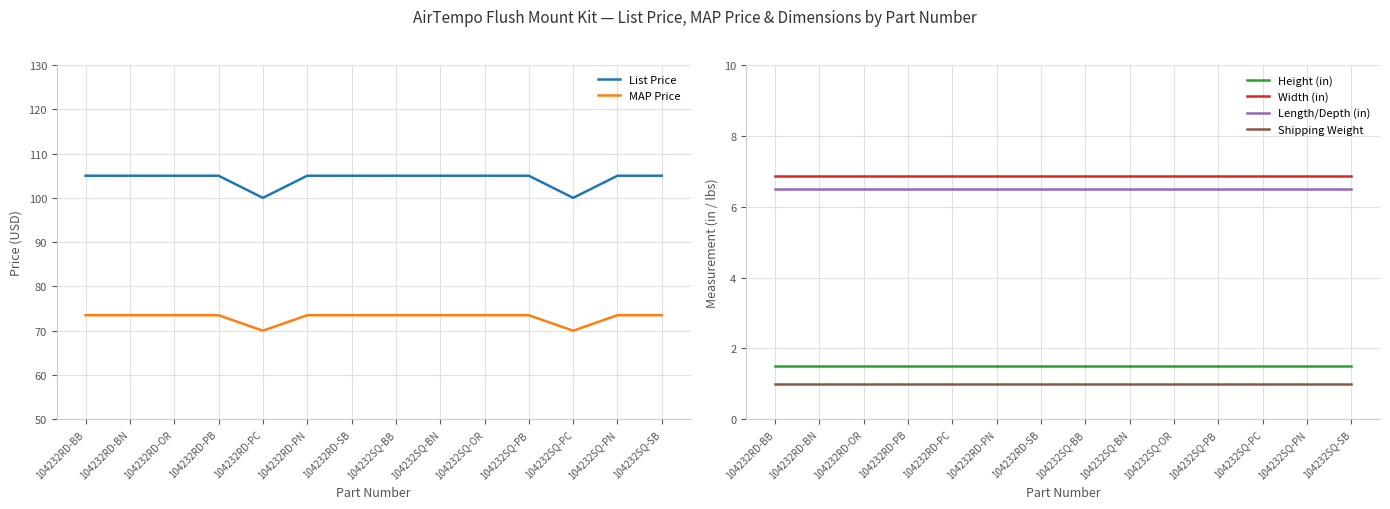

Is it true that MAP Price equals 99.9 at 104232SQ-PB?

False